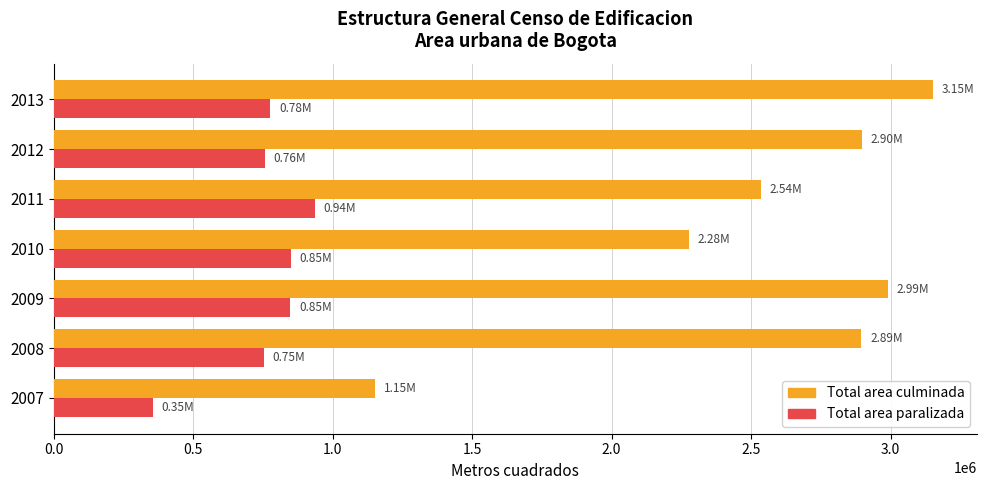

How many series are shown in this chart?

2